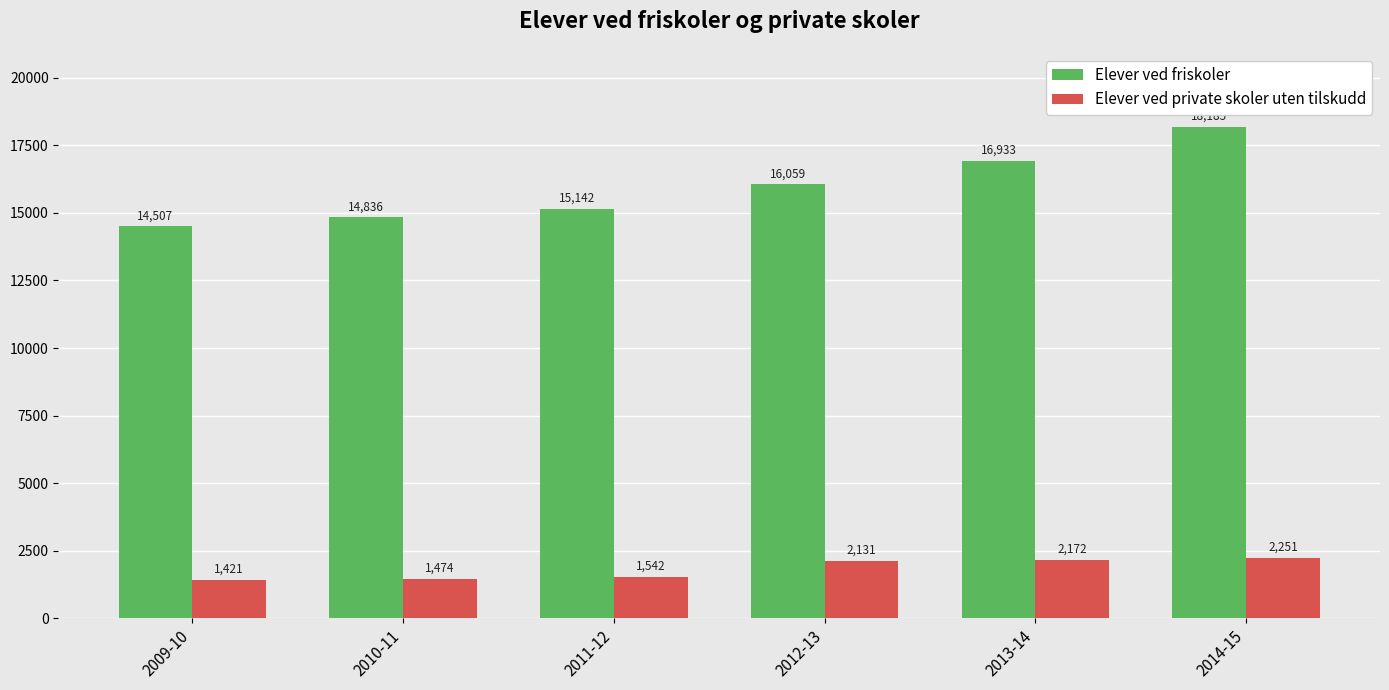

What position from the right is 2012-13?

3